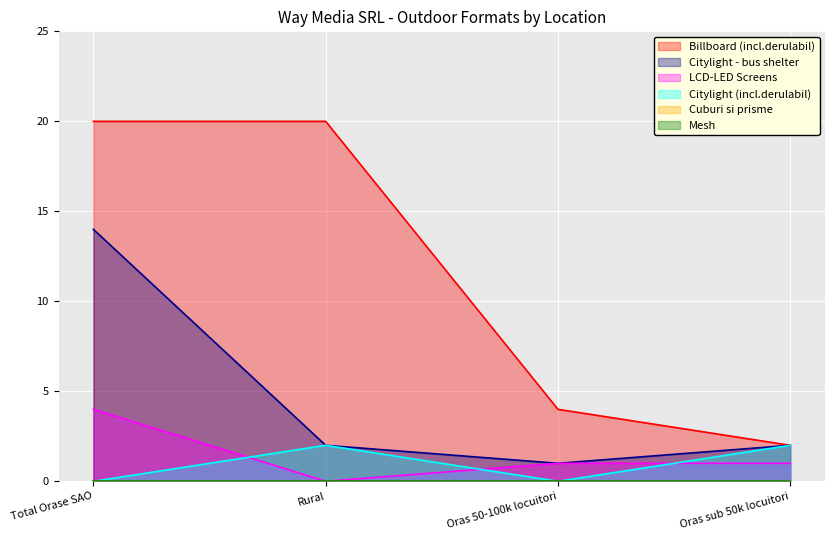

True or false: LCD-LED Screens and Citylight - bus shelter intersect in this chart.

False